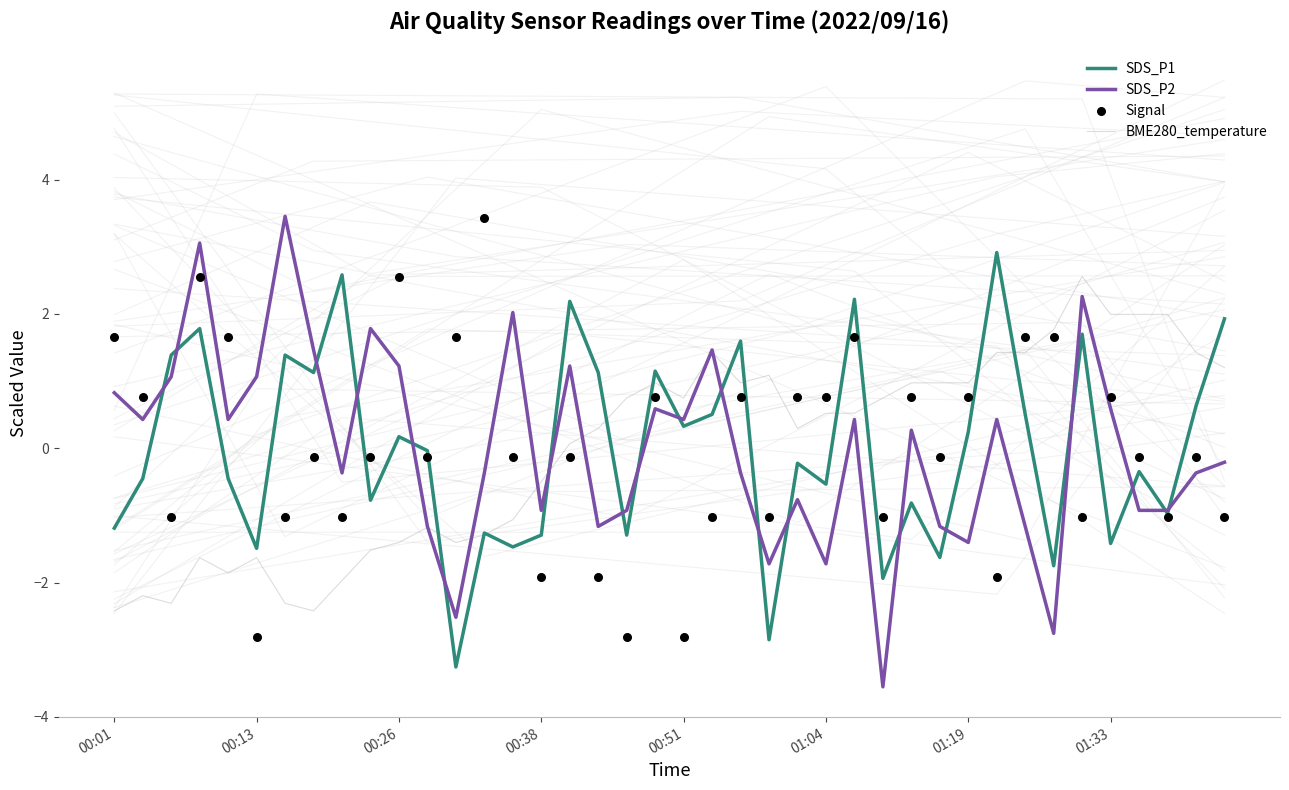

Is the value of SDS_P1 at 21 greater than the value of Signal at 23?

Yes